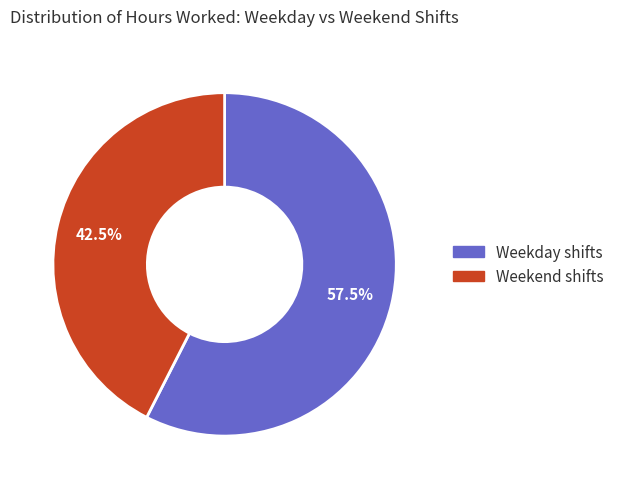

Is there any slice that represents more than half of the pie?

Yes